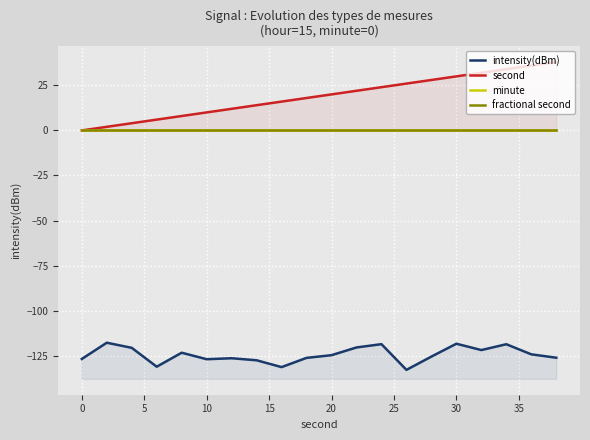

How many lines are shown in the chart?

4